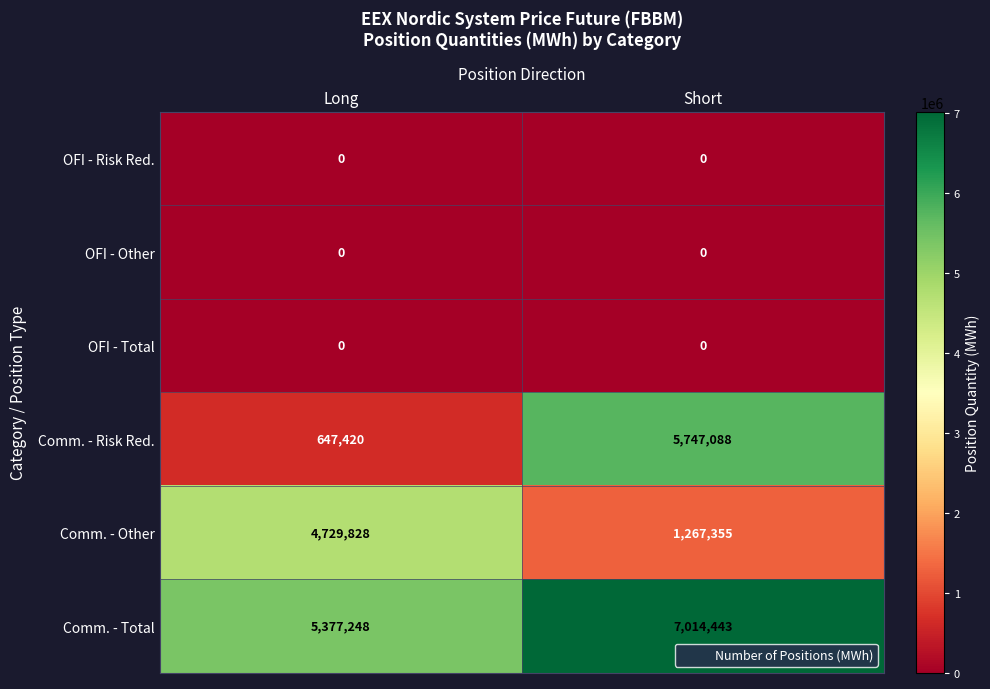

What is the approximate value of Comm. - Other at Short, to the nearest 100?

1267400